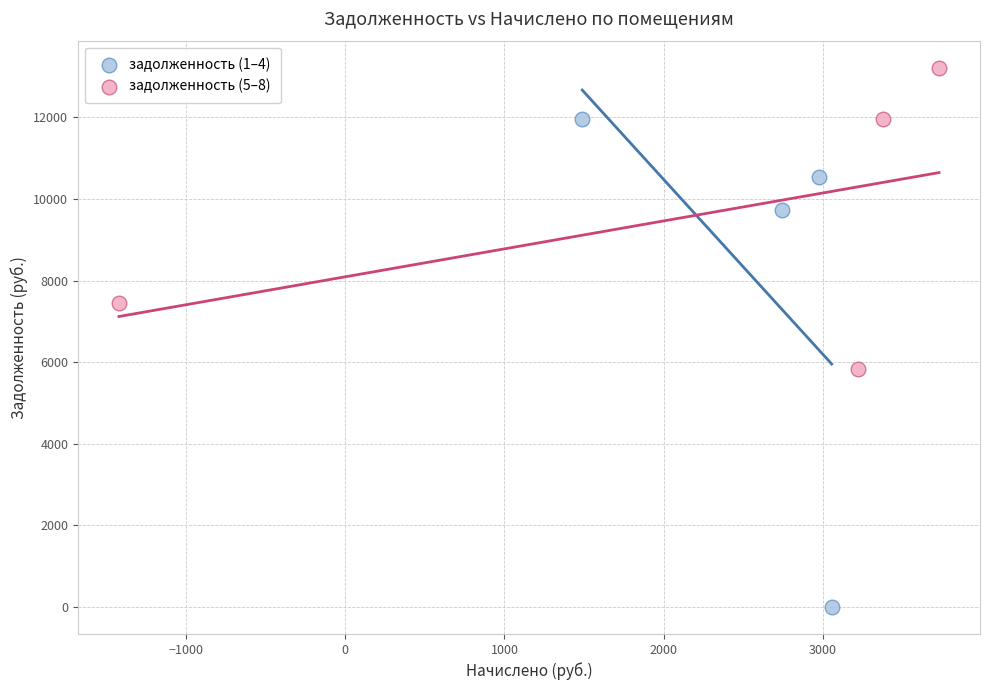

Which series has the widest spread of Y values?

задолженность (1–4)